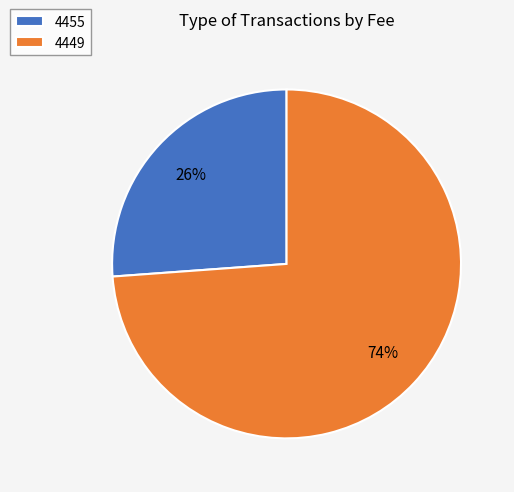

True or false: 4455 accounts for 18% of the total.

False